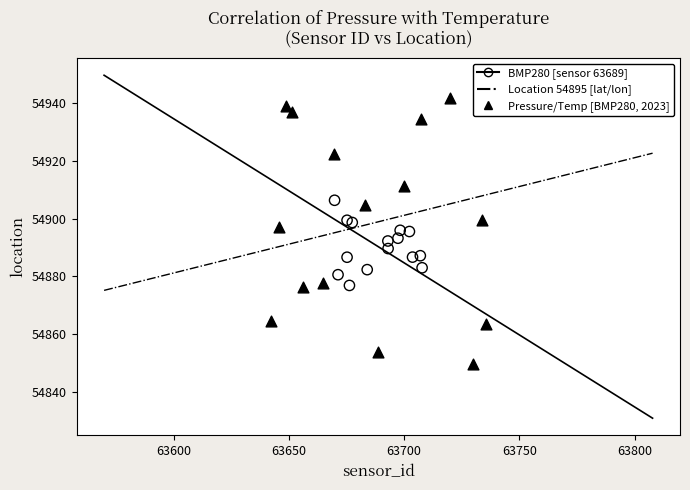

Which series contains the lowest Y value?

Location 54895 [lat/lon]